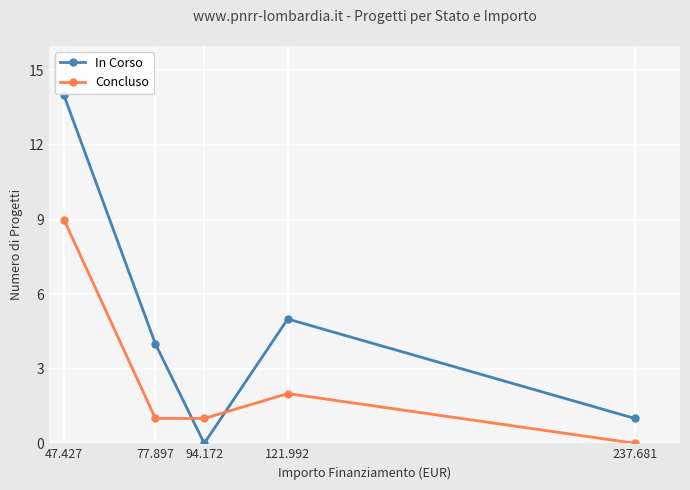

At which label does Concluso first exceed 1?

47.427